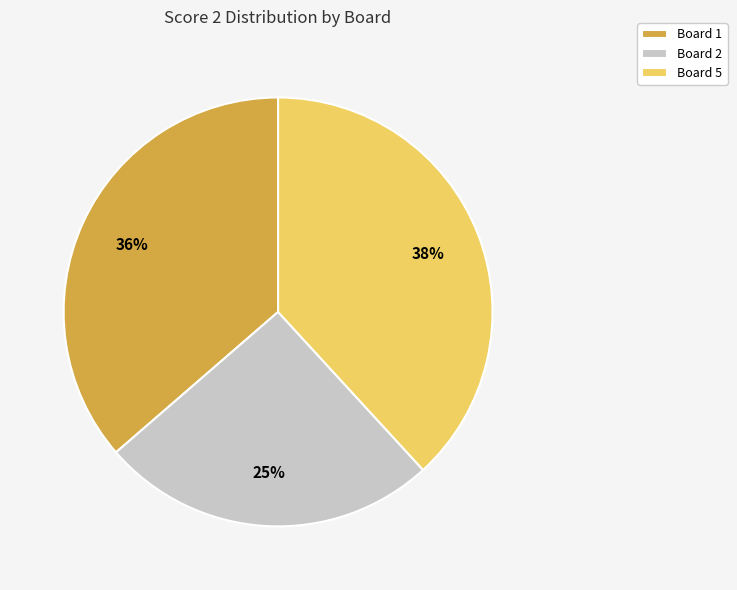

Is there any slice that represents more than half of the pie?

No